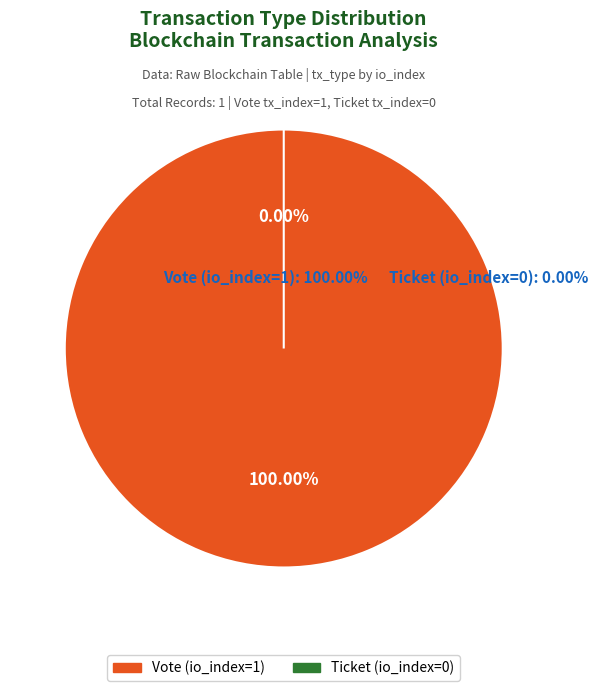

The Ticket (io_index=0) slice represents 0% of the pie. True or false?

True